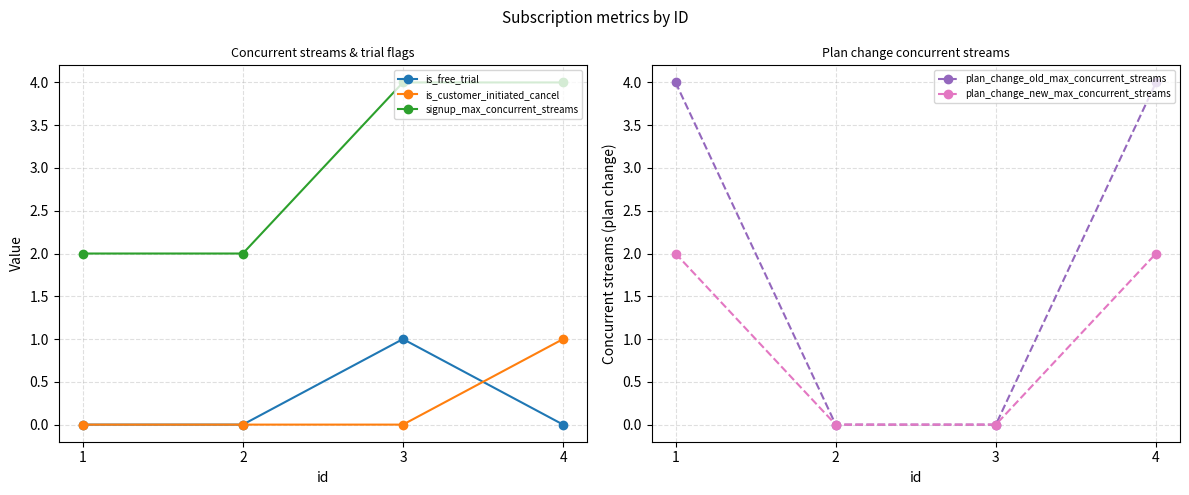

Which series has the largest total across all categories?

signup_max_concurrent_streams